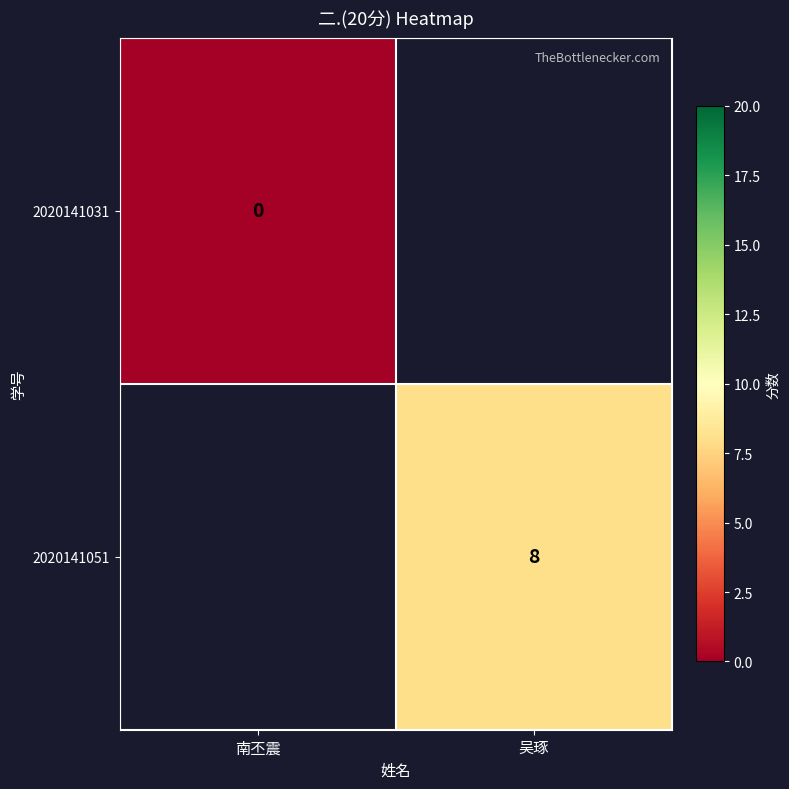

True or false: 2020141051 has a value of 8 at 吴琢.

True